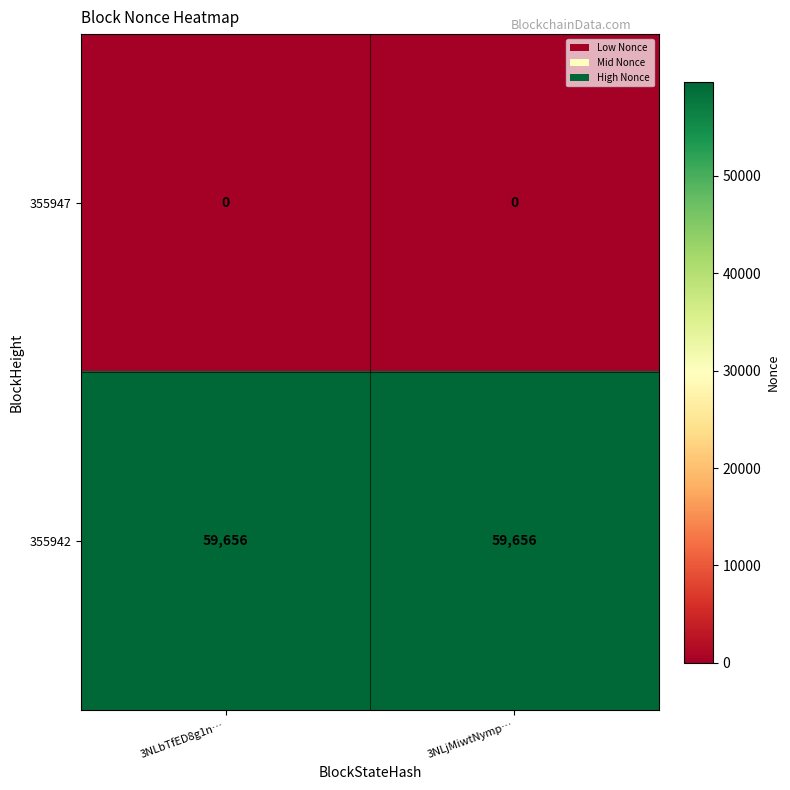

What is the spread (max minus min) of values at 3NLbTfED8g1n…?

59656